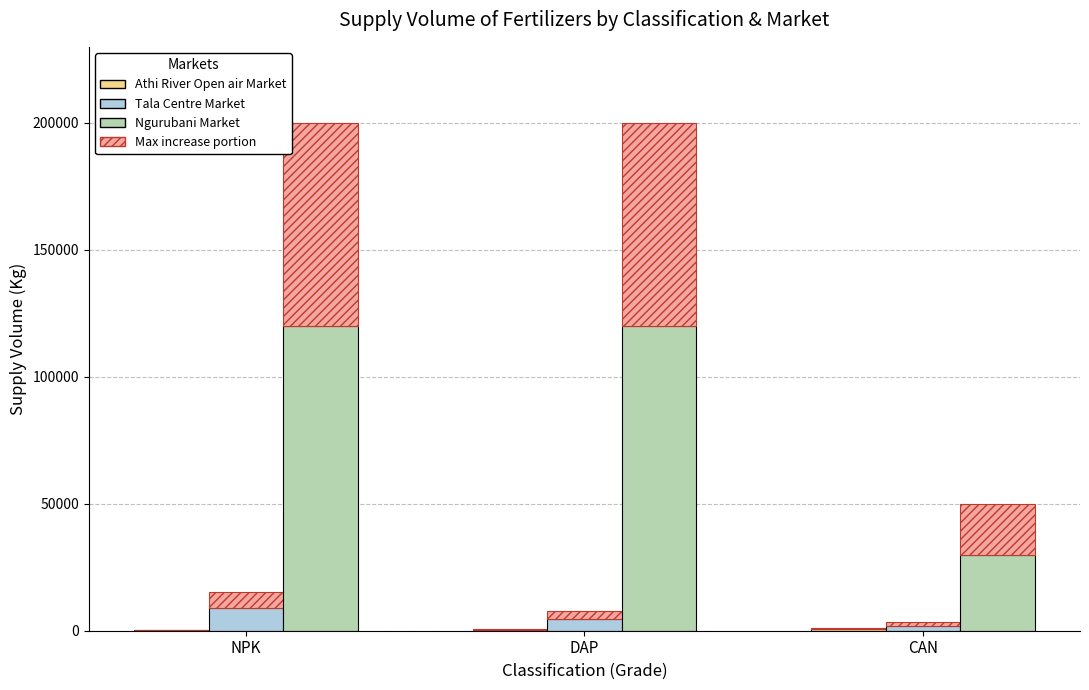

What is the label of the 3rd bar from the right?

NPK